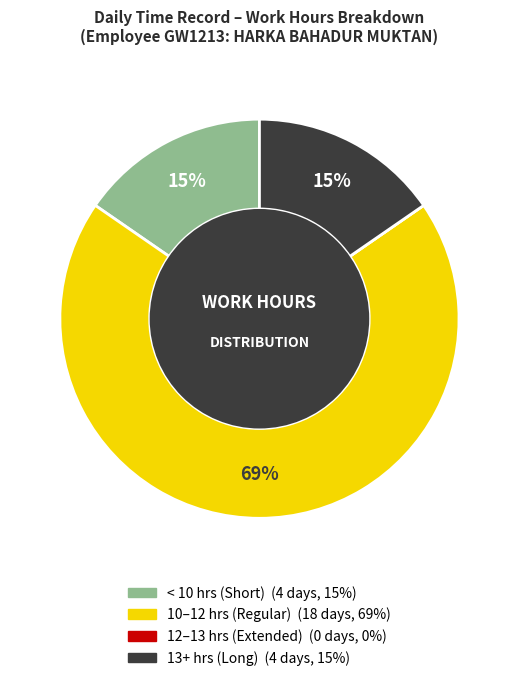

To the nearest percent, what is the average slice percentage?

25%